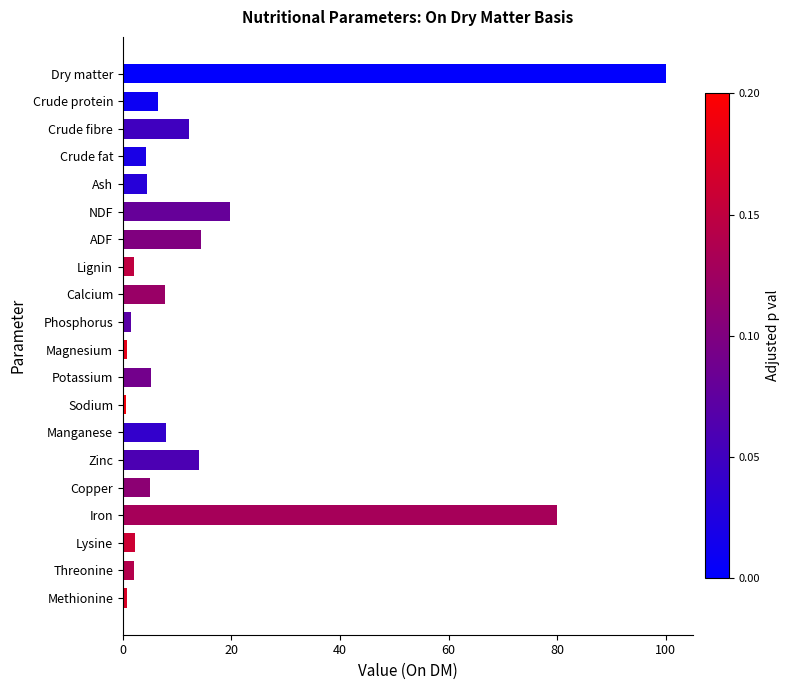

Is it true that the value at Copper is 5.0?

True